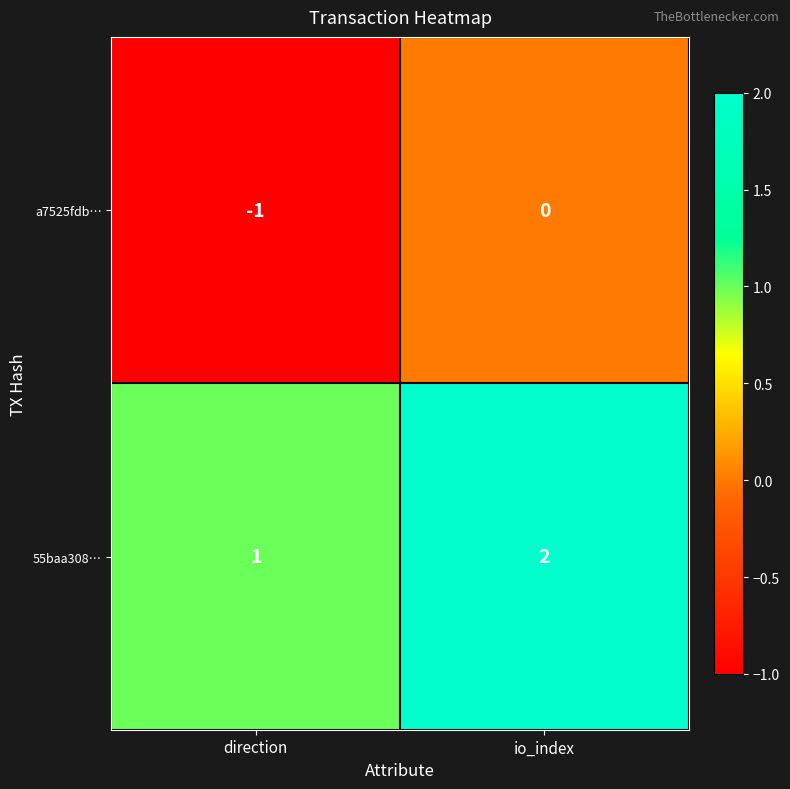

How many series are shown in this chart?

2